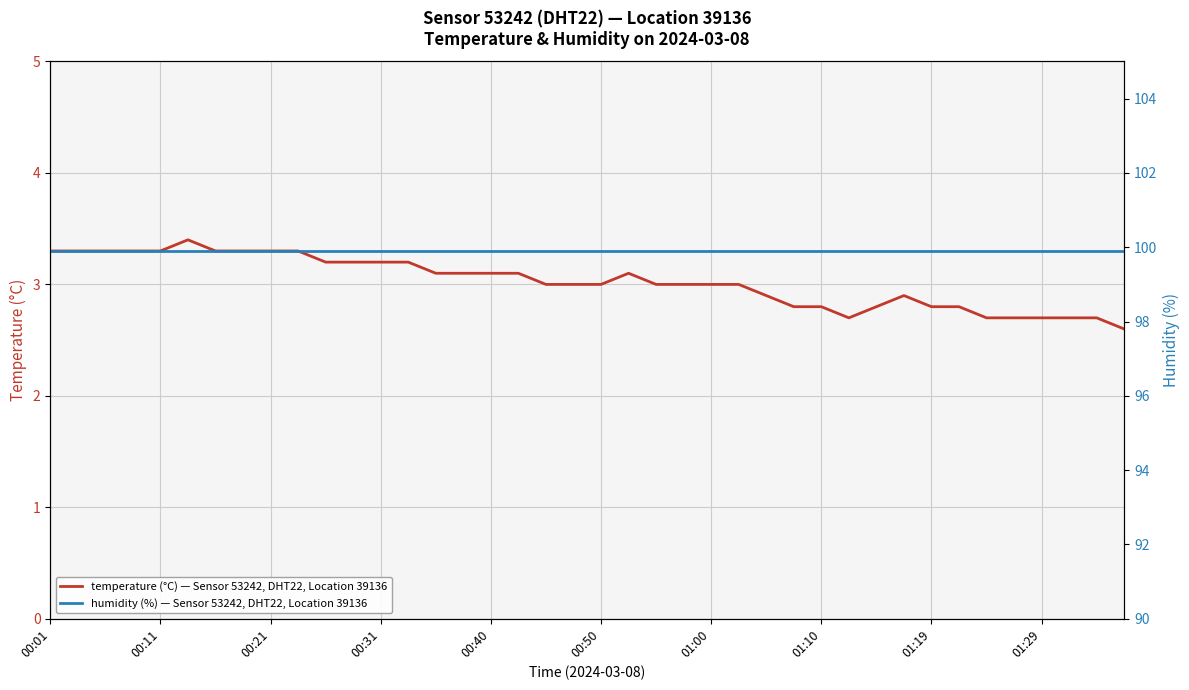

Does the chart display data point markers on the line(s)?

No